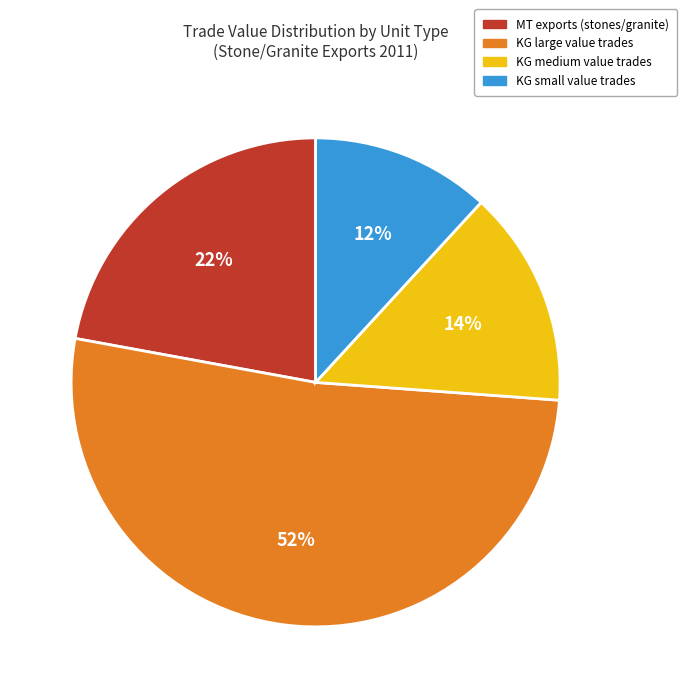

Between KG small value trades and MT exports (stones/granite), which is larger?

MT exports (stones/granite)